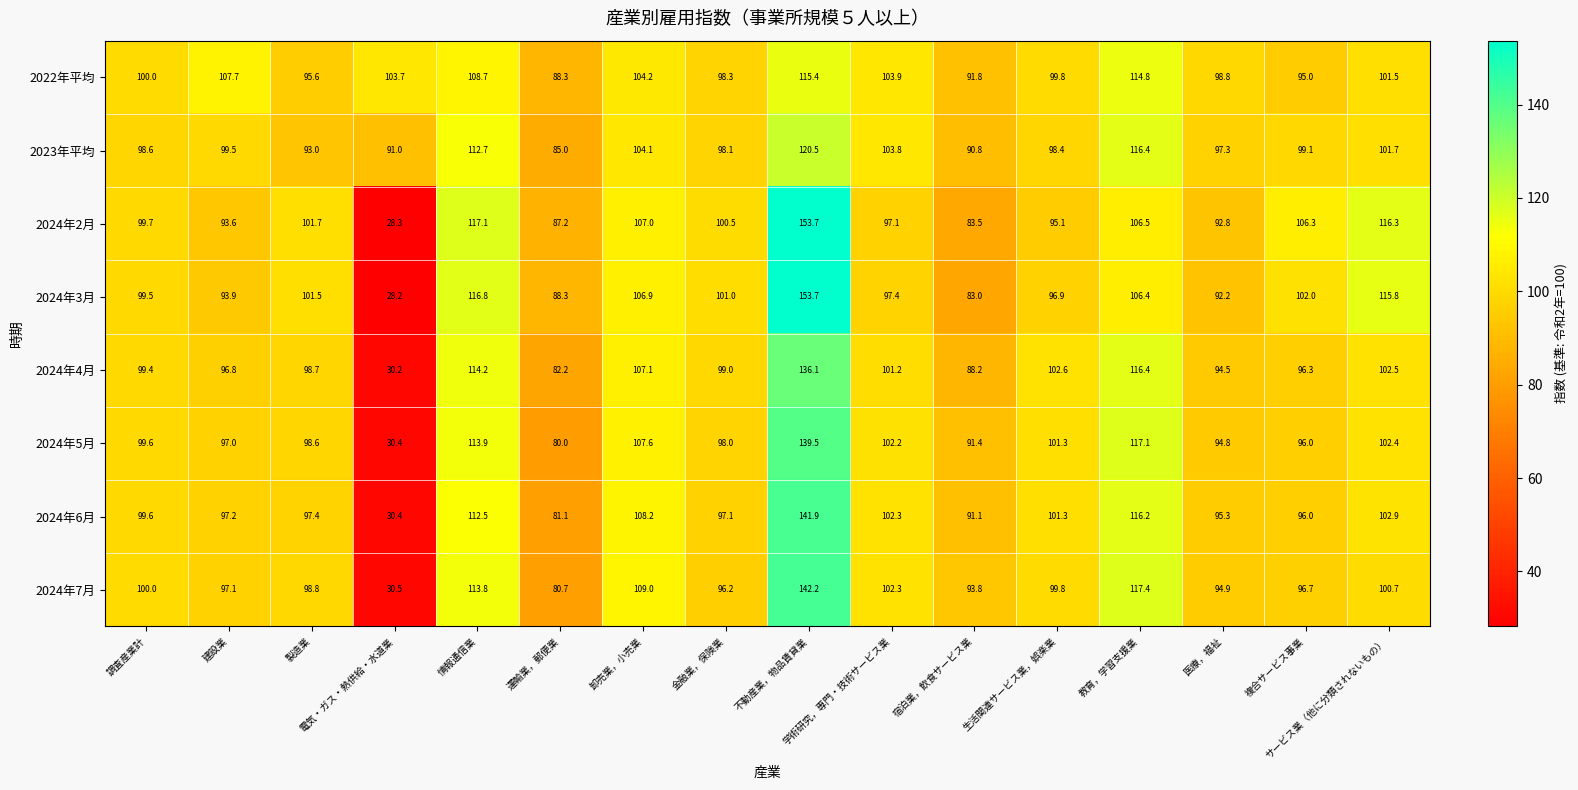

How many data points in 2023年平均 are less than 99?

8